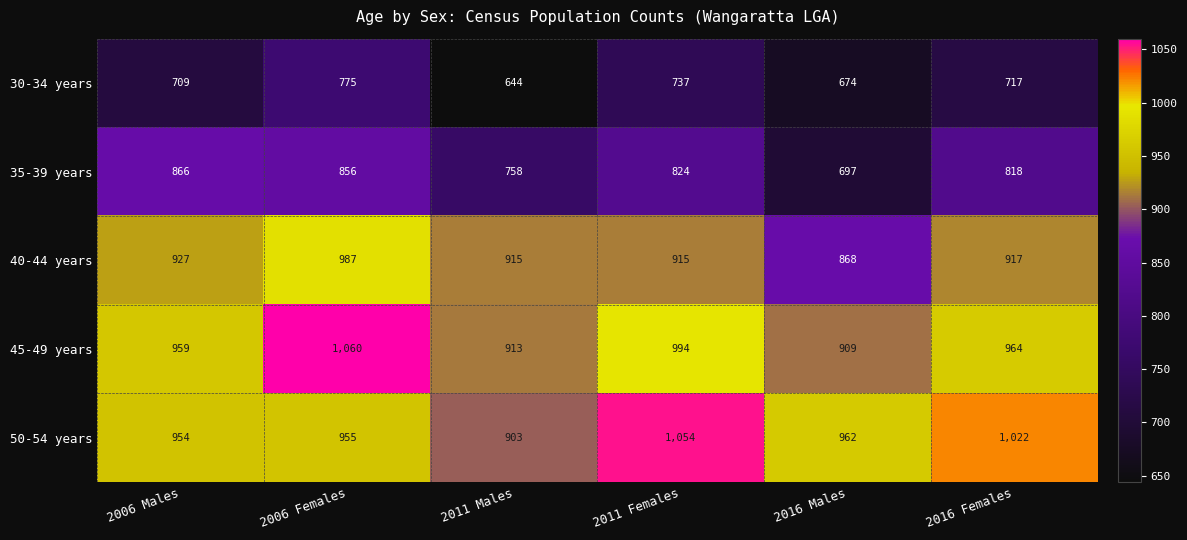

At which label does 35-39 years reach its peak?

2006 Males